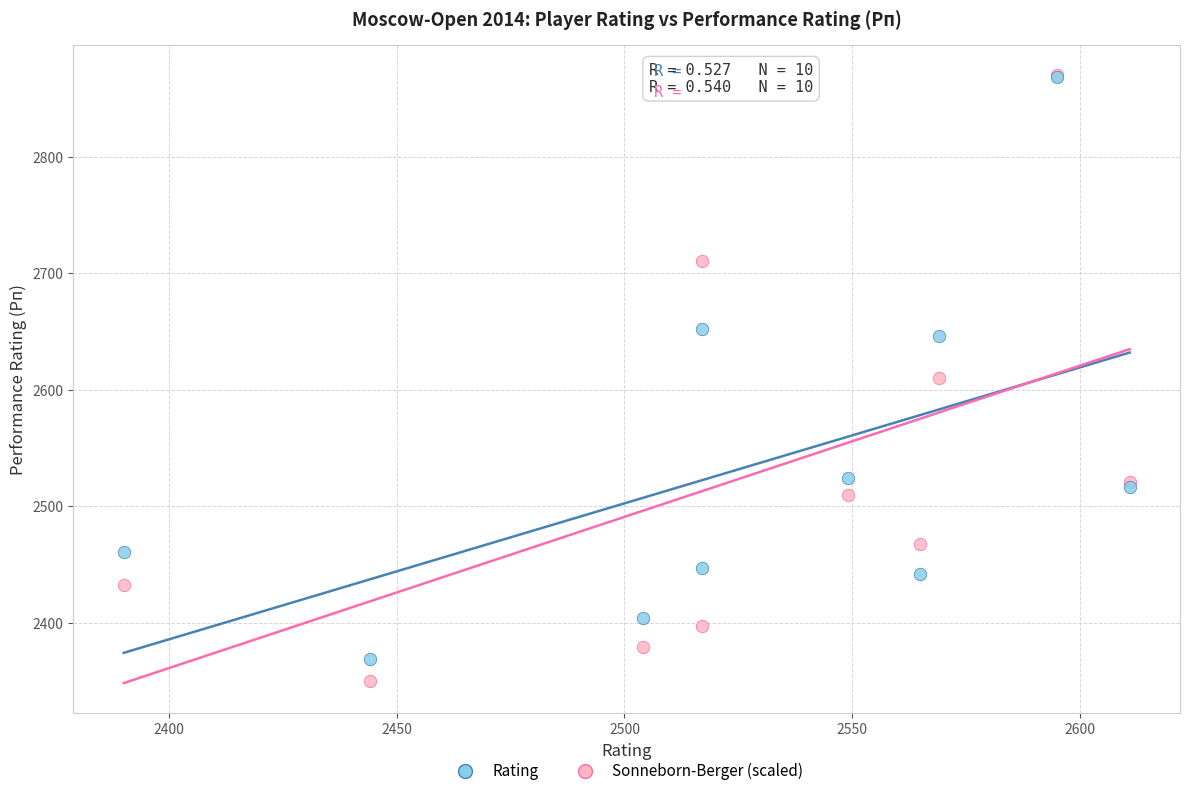

In the Rating series, what Y value is closest to 2619?

2646.0